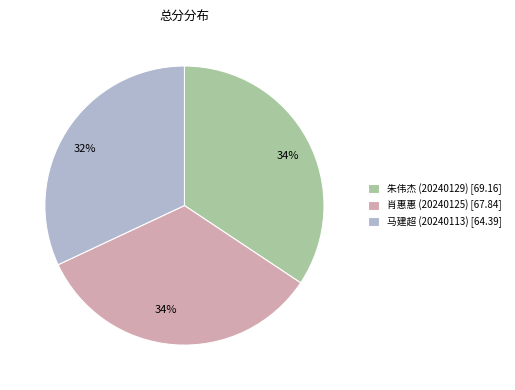

What is the smallest slice in the pie chart?

马建超 (20240113)